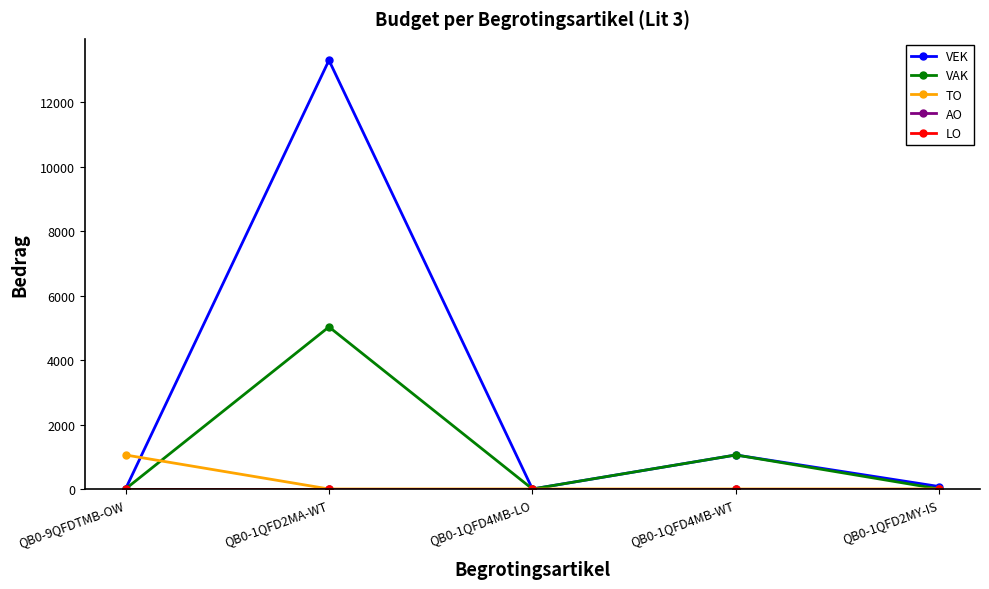

Reading left to right, list all the values displayed in this chart.

VEK: QB0-9QFDTMB-OW=0	QB0-1QFD2MA-WT=13309	QB0-1QFD4MB-LO=0	QB0-1QFD4MB-WT=1056	QB0-1QFD2MY-IS=75
VAK: QB0-9QFDTMB-OW=0	QB0-1QFD2MA-WT=5032	QB0-1QFD4MB-LO=0	QB0-1QFD4MB-WT=1056	QB0-1QFD2MY-IS=0
TO: QB0-9QFDTMB-OW=1056	QB0-1QFD2MA-WT=0	QB0-1QFD4MB-LO=0	QB0-1QFD4MB-WT=0	QB0-1QFD2MY-IS=0
AO: QB0-9QFDTMB-OW=0	QB0-1QFD2MA-WT=0	QB0-1QFD4MB-LO=0	QB0-1QFD4MB-WT=0	QB0-1QFD2MY-IS=0
LO: QB0-9QFDTMB-OW=0	QB0-1QFD2MA-WT=0	QB0-1QFD4MB-LO=0	QB0-1QFD4MB-WT=0	QB0-1QFD2MY-IS=0